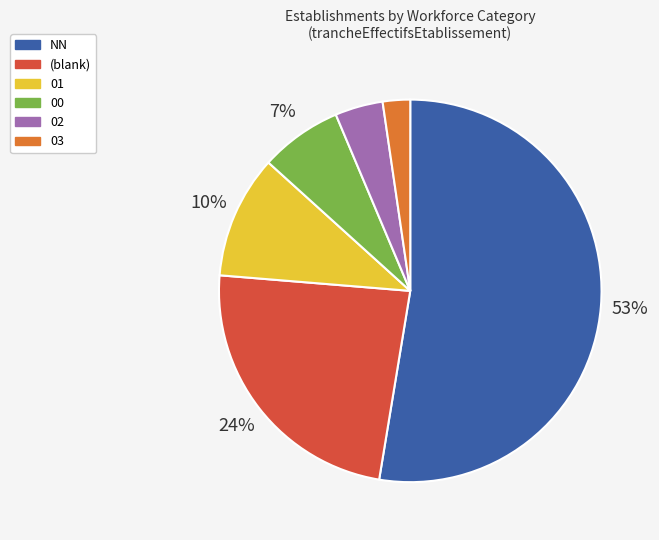

To the nearest percent, what is the average slice percentage?

17%